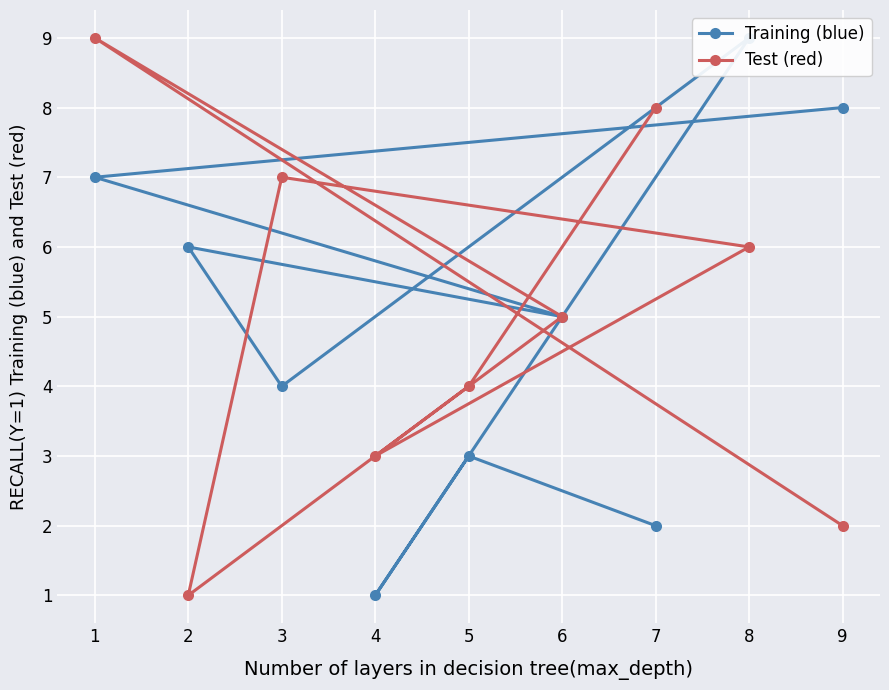

The Test (red) series shows 1 at 4. True or false?

False